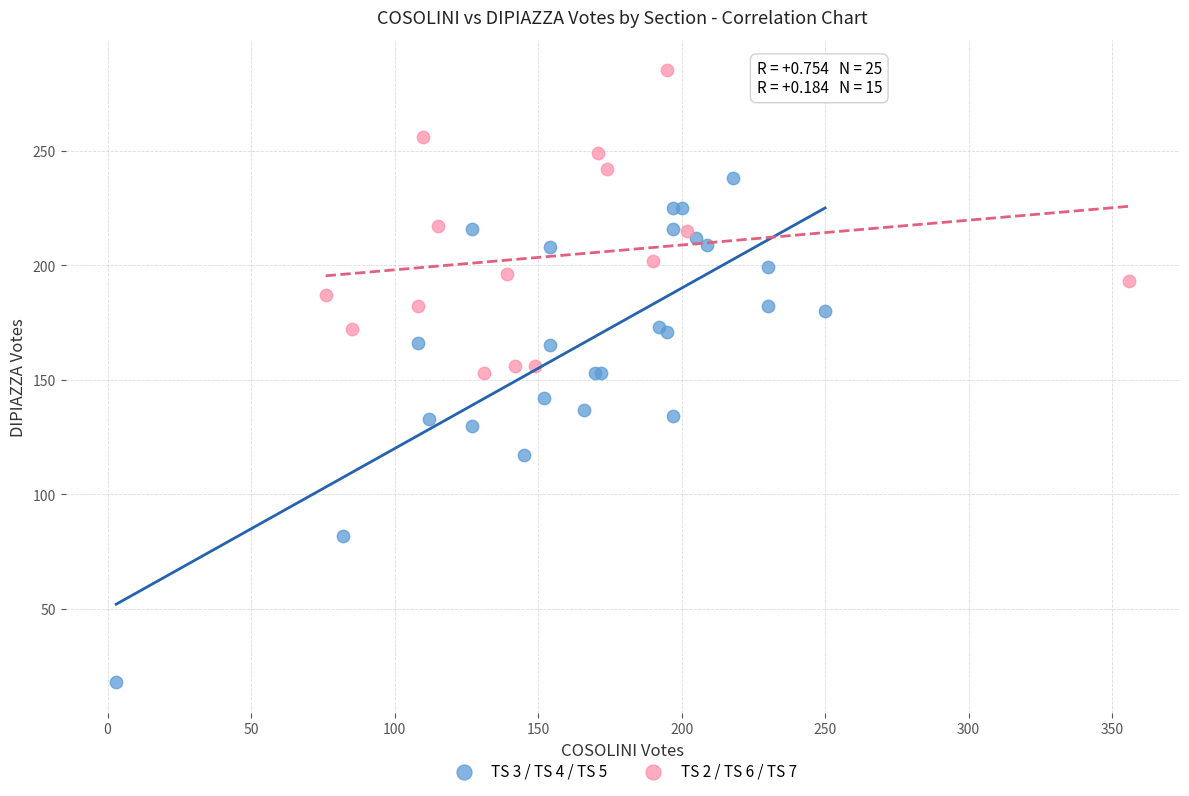

Which series contains the lowest Y value?

TS 3 / TS 4 / TS 5